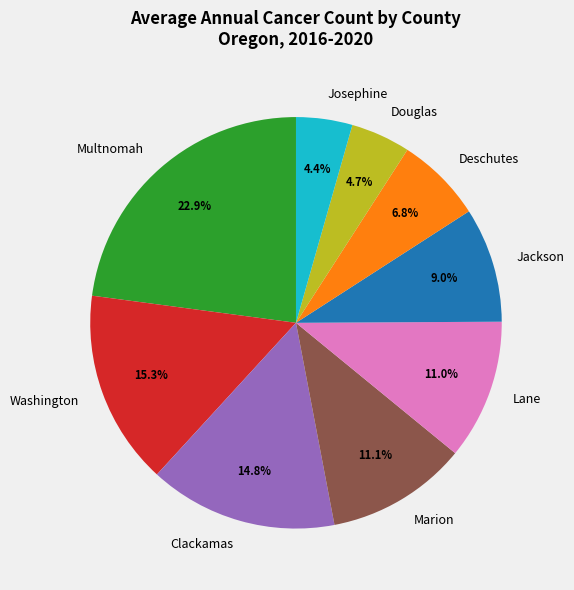

What is the largest slice in the pie chart?

Multnomah